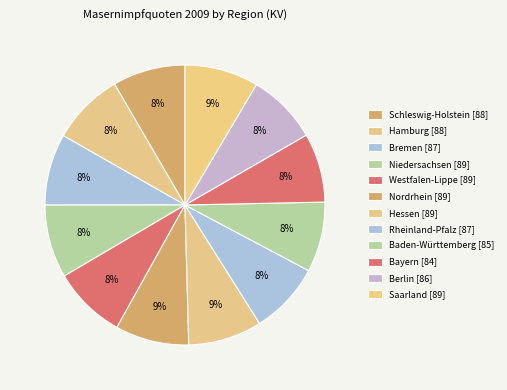

What is the ratio of the value at Niedersachsen to the value at Hamburg?

1.0